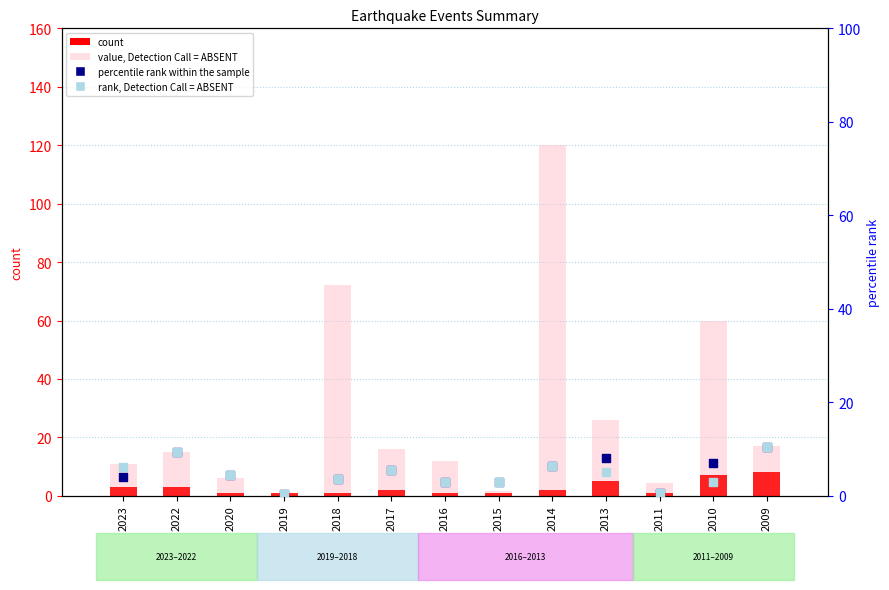

What is the total value across all series at 2010?

77.1